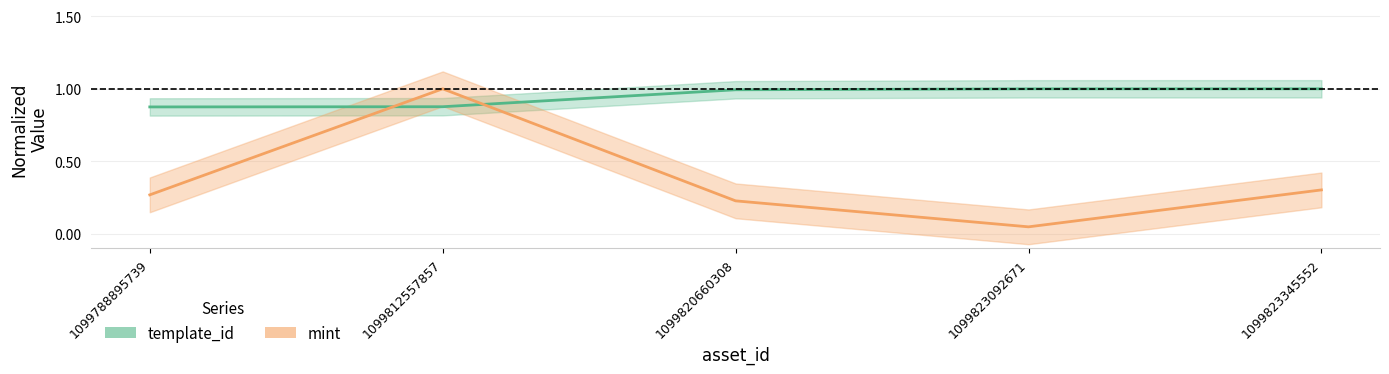

At which category is the sum across all series the highest?

1099812557857